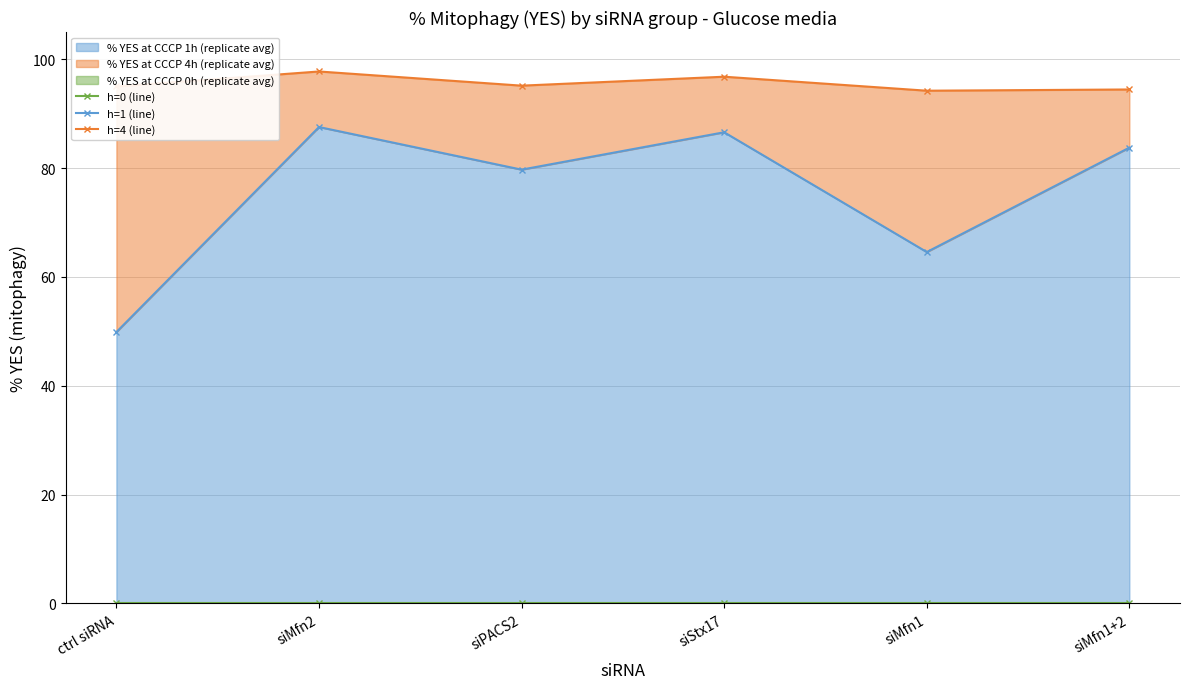

Which category has the lowest value in the h=0 (line) series?

ctrl siRNA